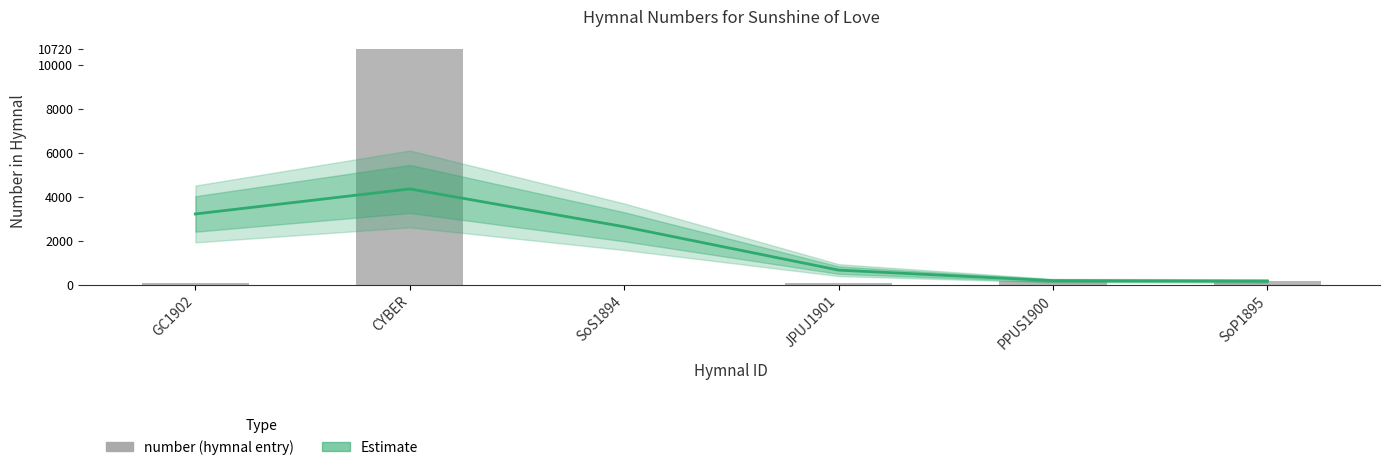

What is the spread (max minus min) of values at PPUS1900?

26.5